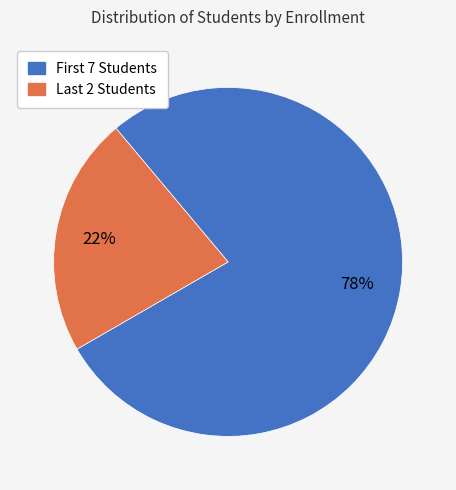

To the nearest percent, what is the average slice percentage?

50%